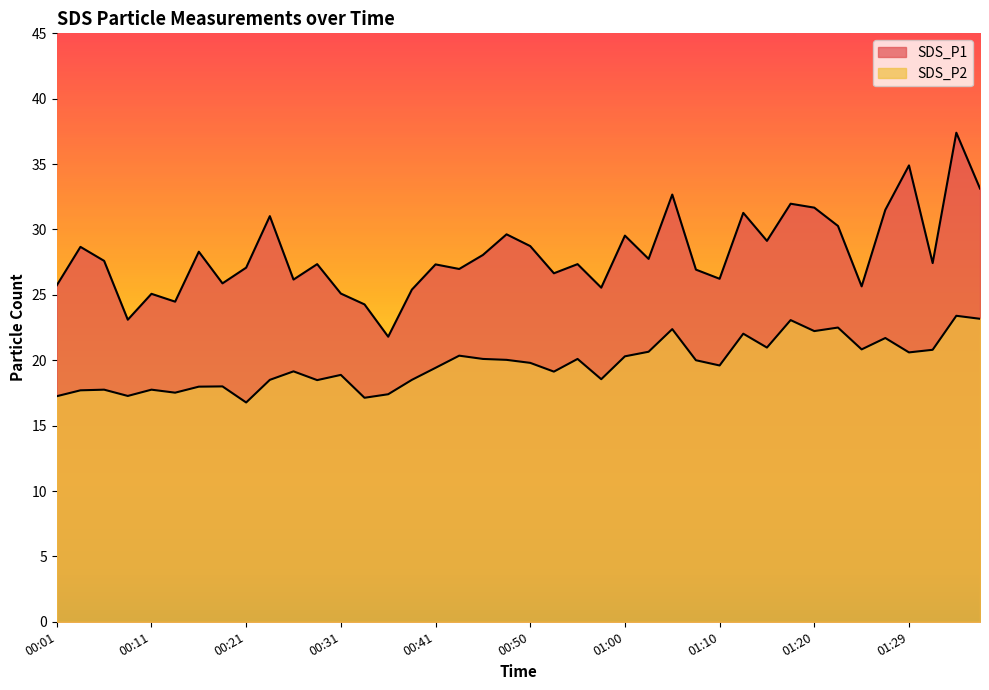

What are all the series names shown in the legend?

SDS_P1, SDS_P2